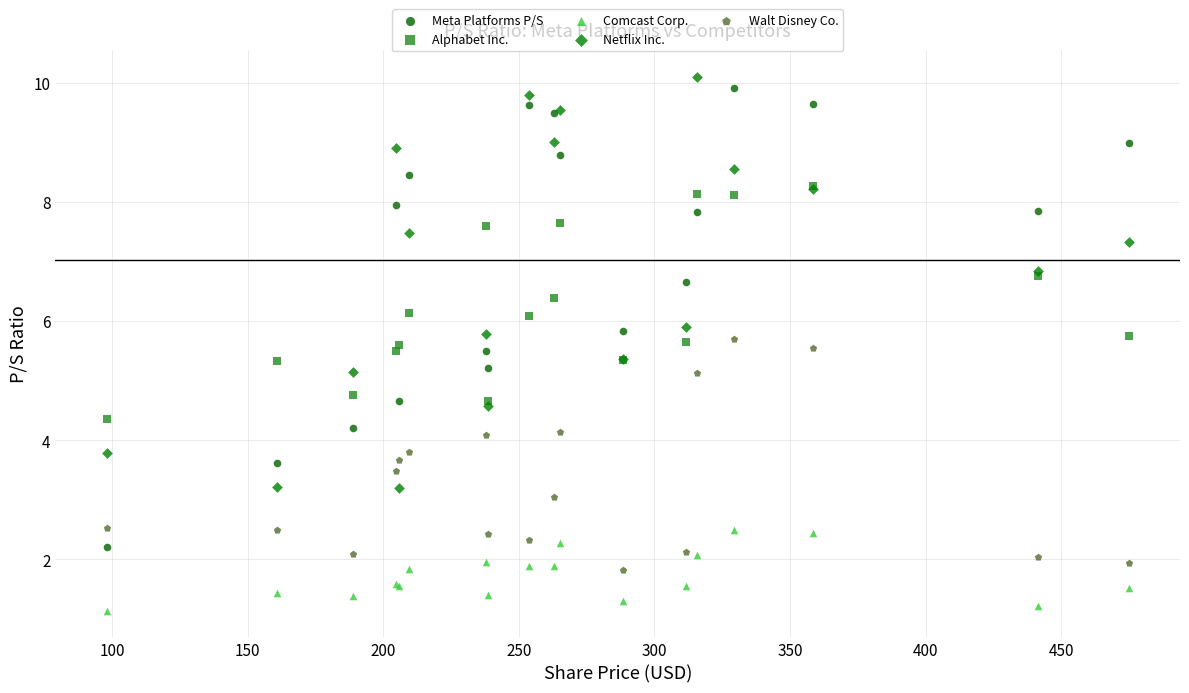

What are all the series names shown in the legend?

Meta Platforms P/S, Alphabet Inc., Comcast Corp., Netflix Inc., Walt Disney Co.